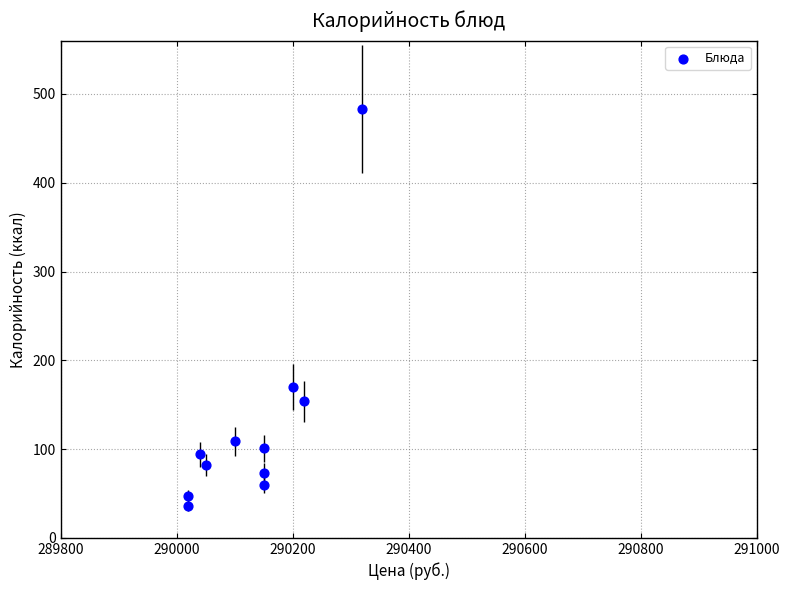

What is the range of X values (max minus min)?

299